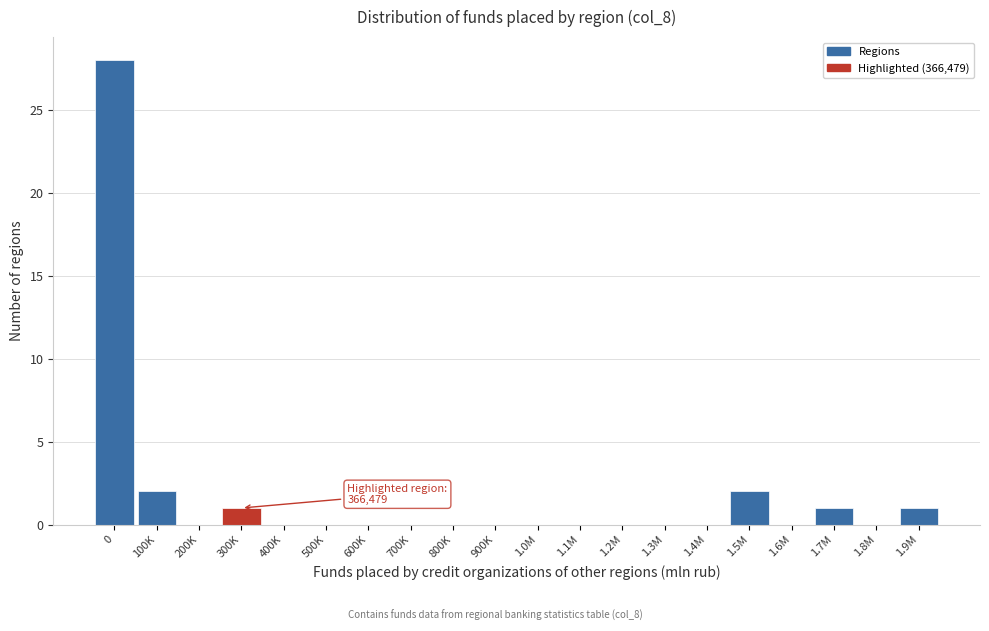

Reading left to right, extract all data points from this chart.

0=28	100K=2	200K=0	300K=1	400K=0	500K=0	600K=0	700K=0	800K=0	900K=0	1.0M=0	1.1M=0	1.2M=0	1.3M=0	1.4M=0	1.5M=2	1.6M=0	1.7M=1	1.8M=0	1.9M=1